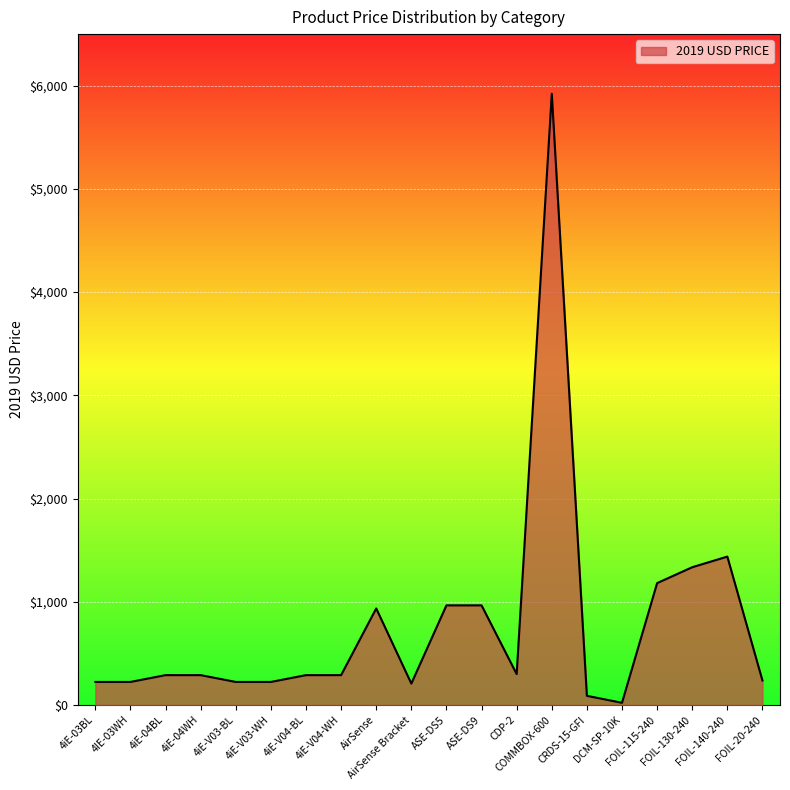

What is the sum of all values?

15640.0